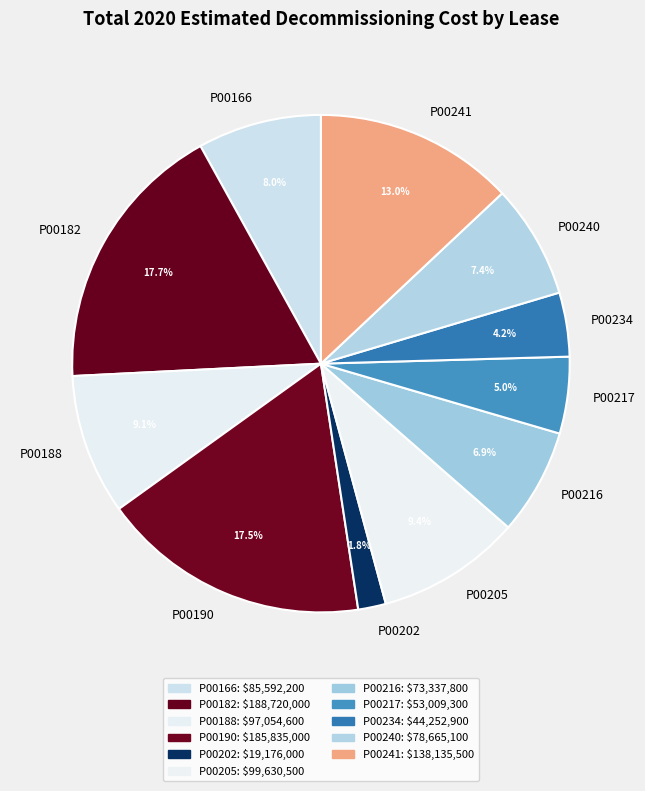

The P00216 slice represents 19% of the pie. True or false?

False